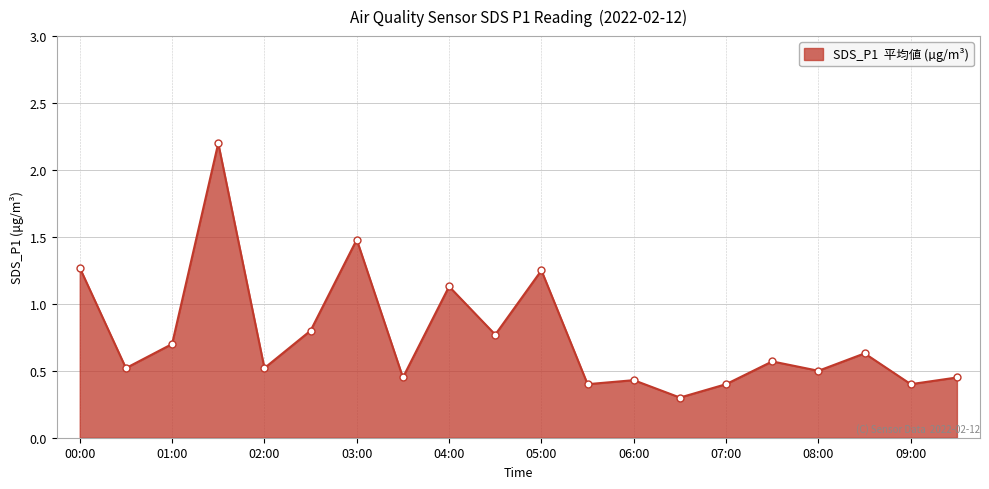

What is the value of the 12th point from the left?

0.4